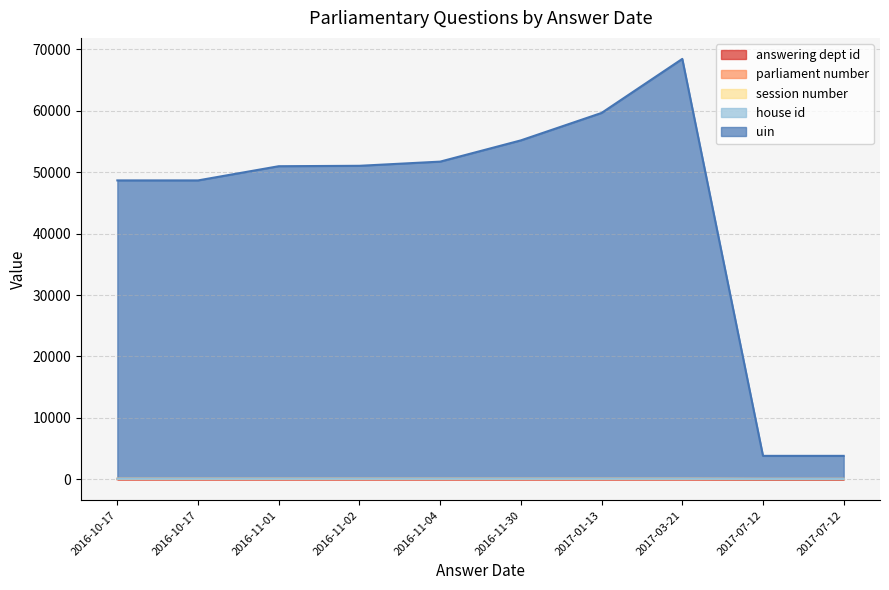

How many series are shown in this chart?

5